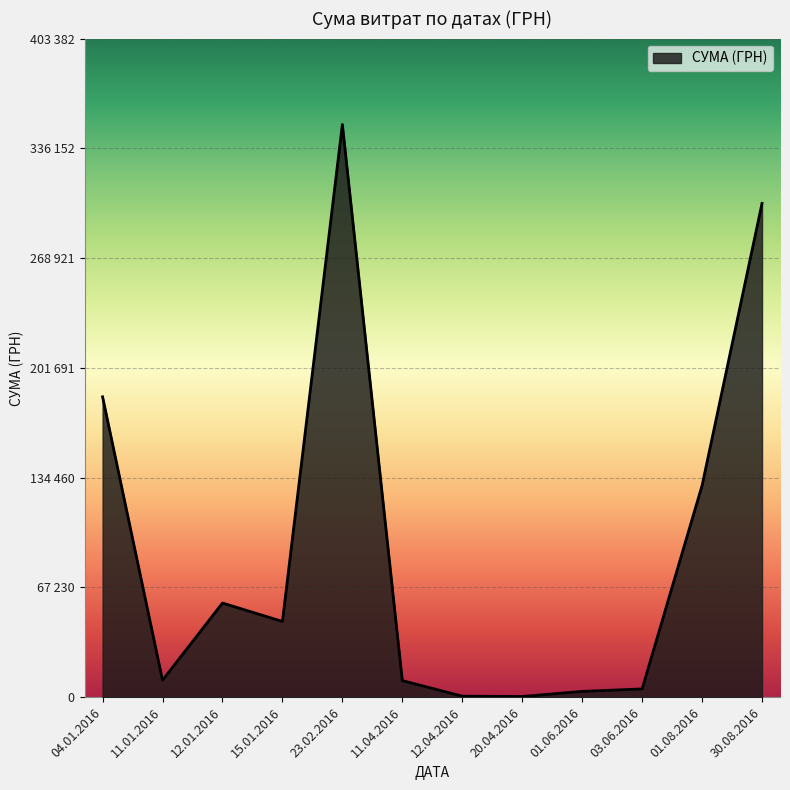

Does the chart have visible grid lines?

Yes